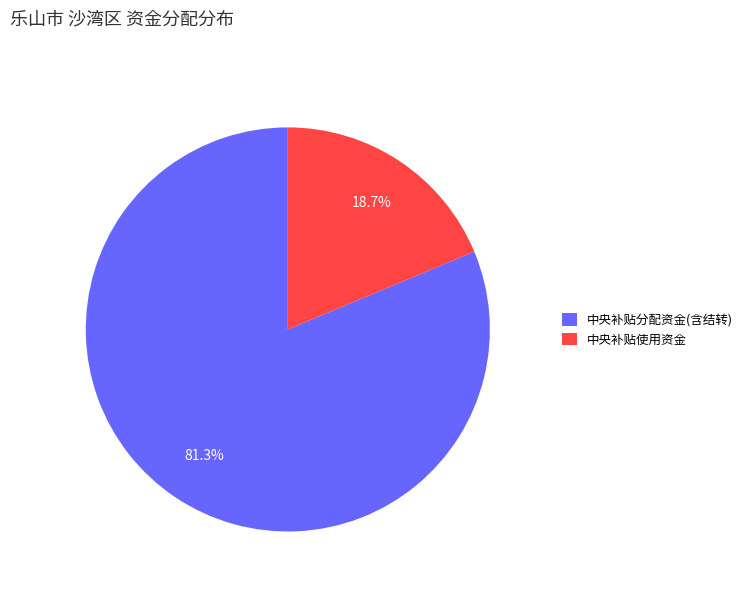

Does 中央补贴使用资金 account for over 50% of the chart?

No